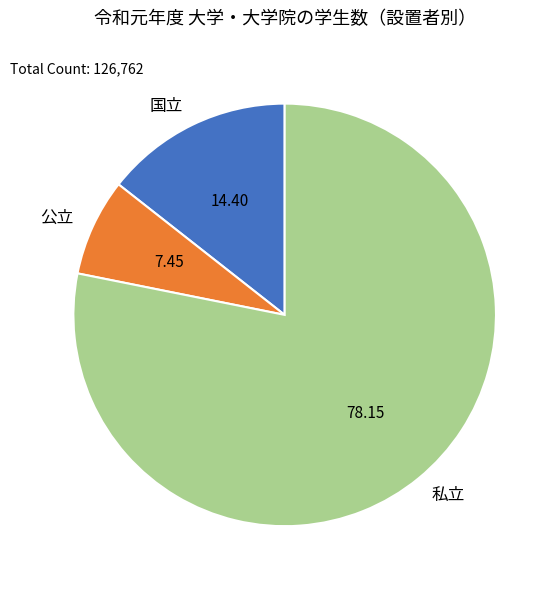

The 公立 slice represents 1% of the pie. True or false?

False